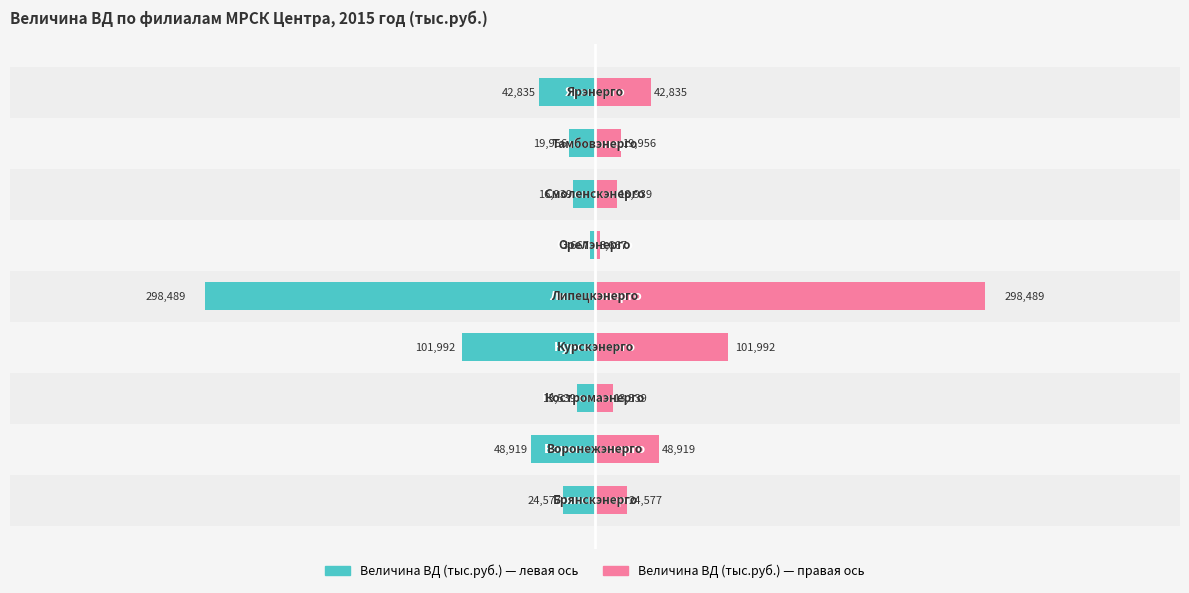

At 50000, list the series in order from smallest to largest.

Величина ВД (левая), Величина ВД (правая)